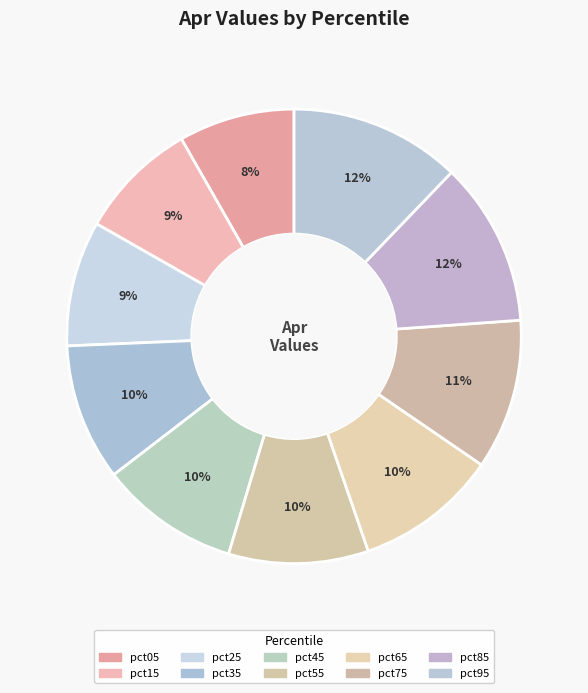

Rank the categories by value from lowest to highest.

pct05, pct15, pct25, pct35, pct45, pct55, pct65, pct75, pct85, pct95